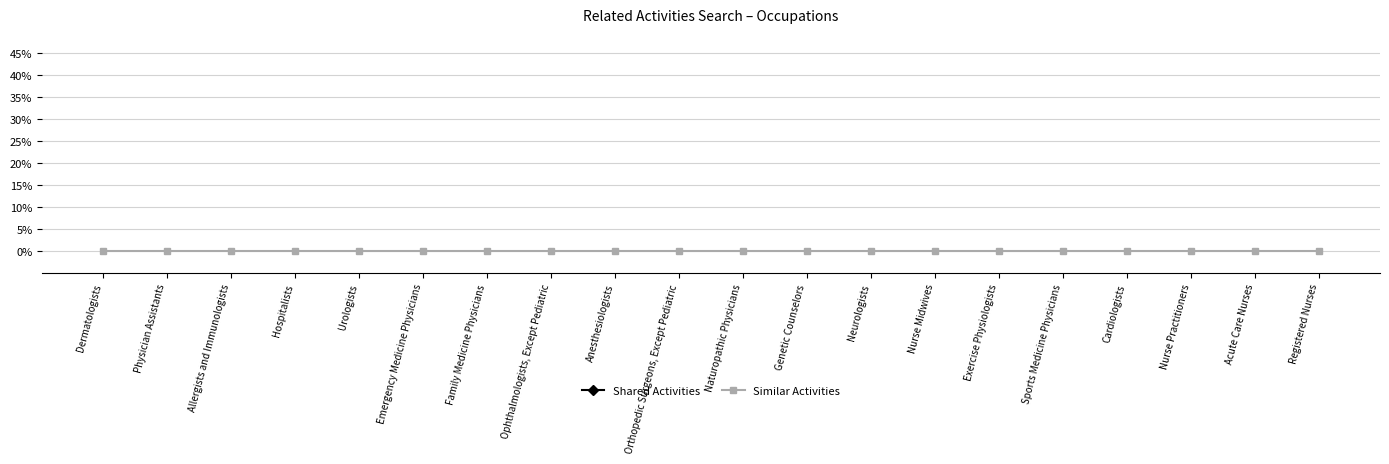

Which series changed the most between Allergists and Immunologists and Hospitalists?

Shared Activities